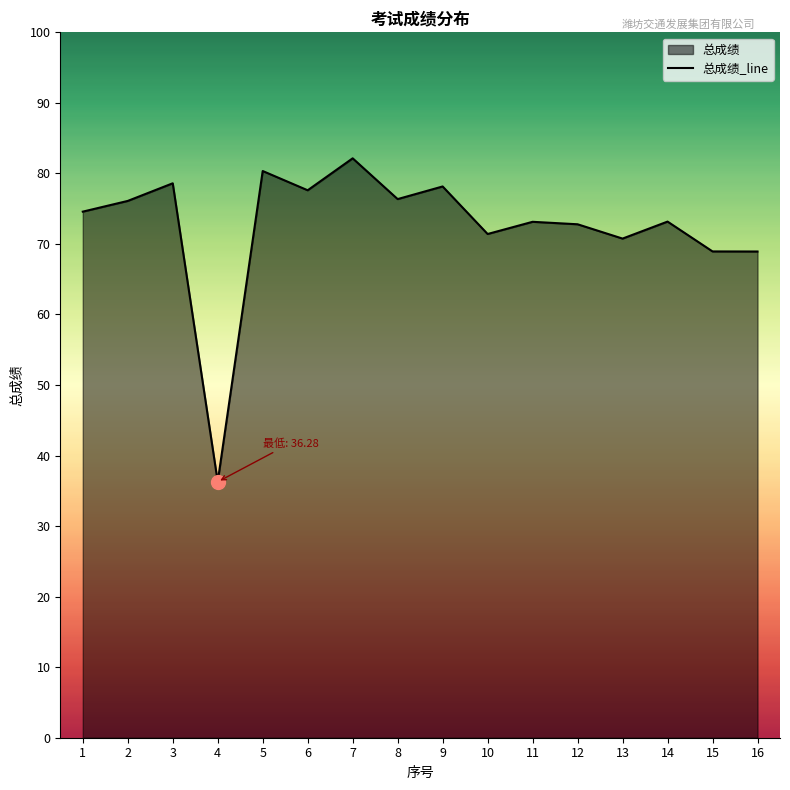

List the labels in order of value, largest first.

7, 5, 3, 9, 6, 8, 2, 1, 14, 11, 12, 10, 13, 15, 16, 4